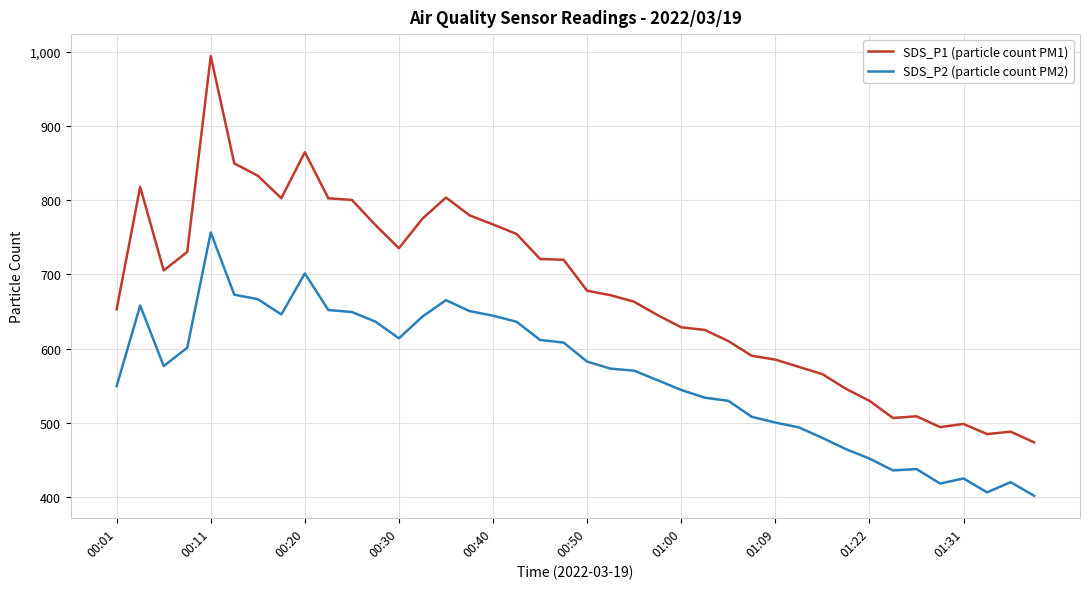

True or false: SDS_P2 (particle count PM2) and SDS_P1 (particle count PM1) cross at least once.

False